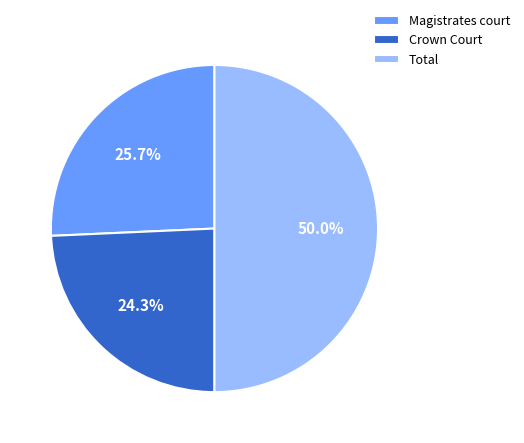

To the nearest percent, what percentage of the pie is Total?

50%